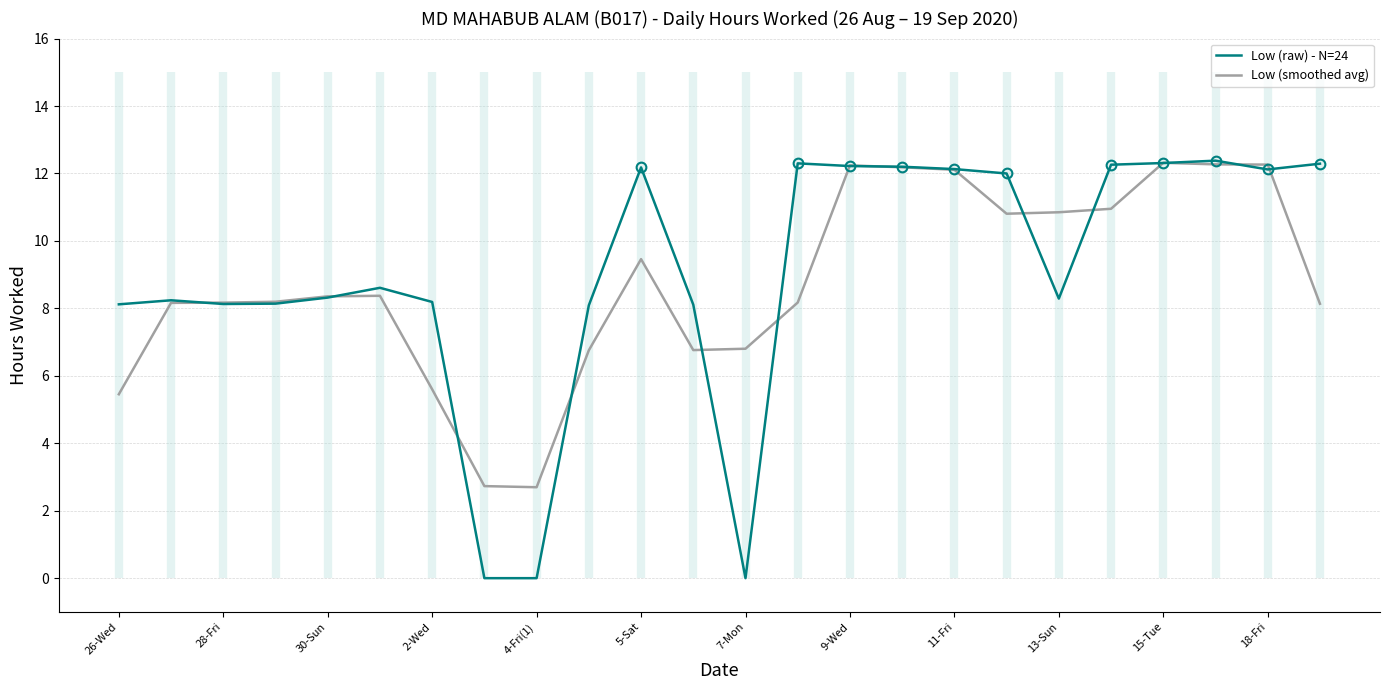

True or false: Low (raw) - N=24 has a value of 8.1 at 26-Wed.

True